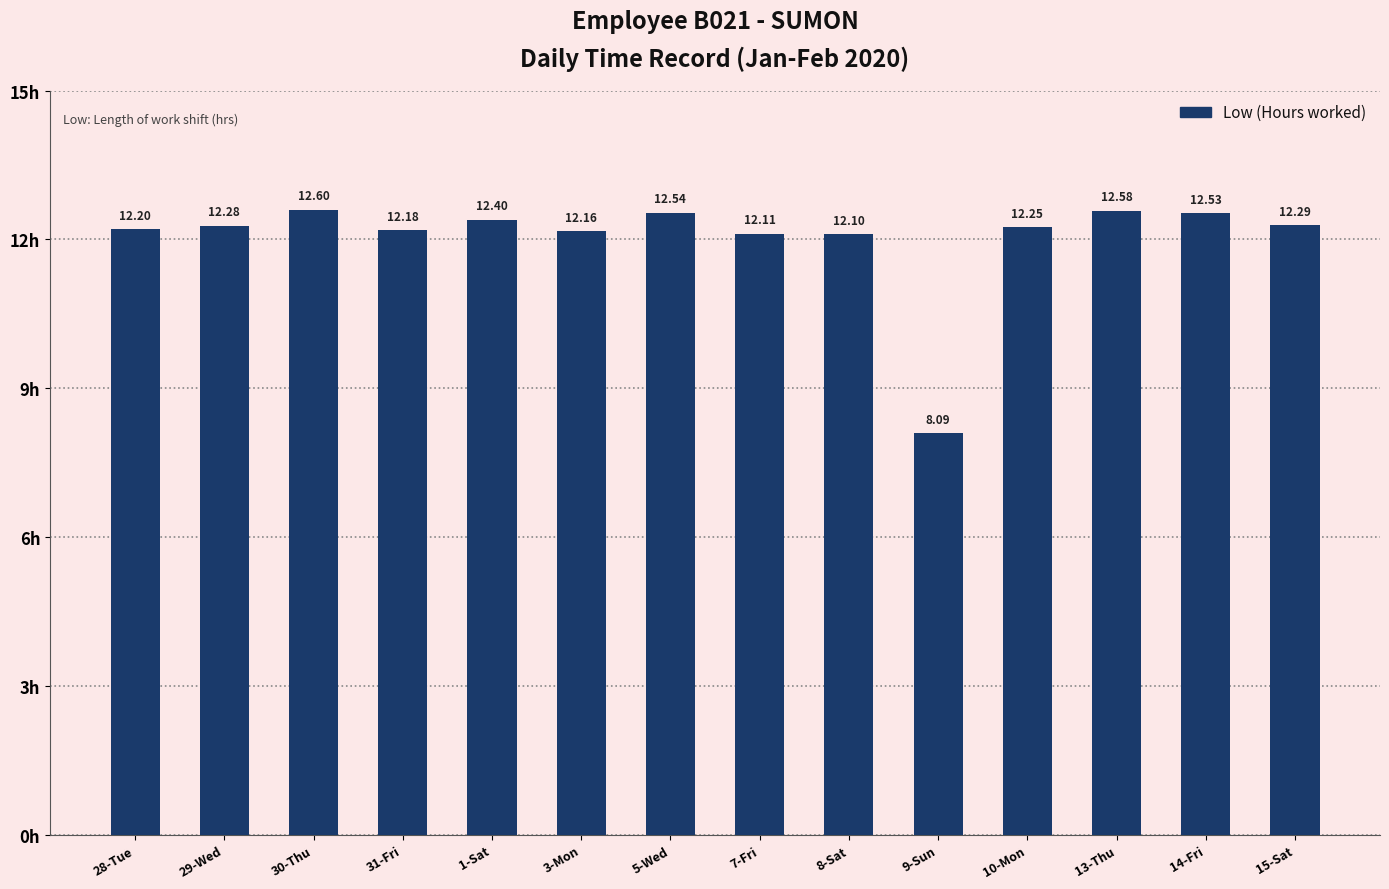

What is the change in value from 14-Fri to 15-Sat?

-0.2